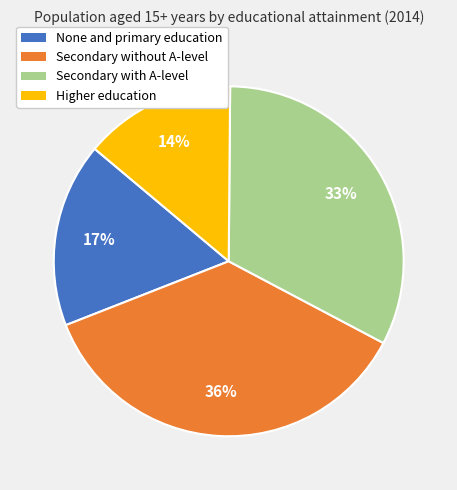

Which category has the biggest portion of the pie?

Secondary without A-level